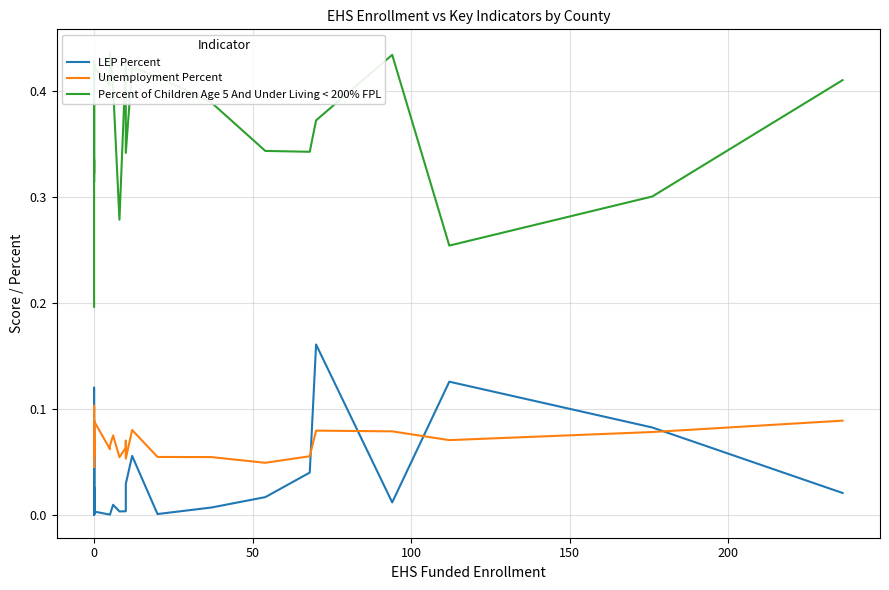

What is the sum of all Percent of Children Age 5 And Under Living < 200% FPL values?

14.5